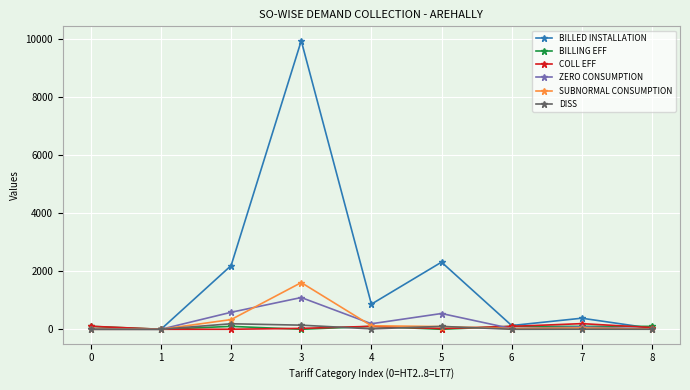

What is the sum of all BILLING EFF values?

600.0